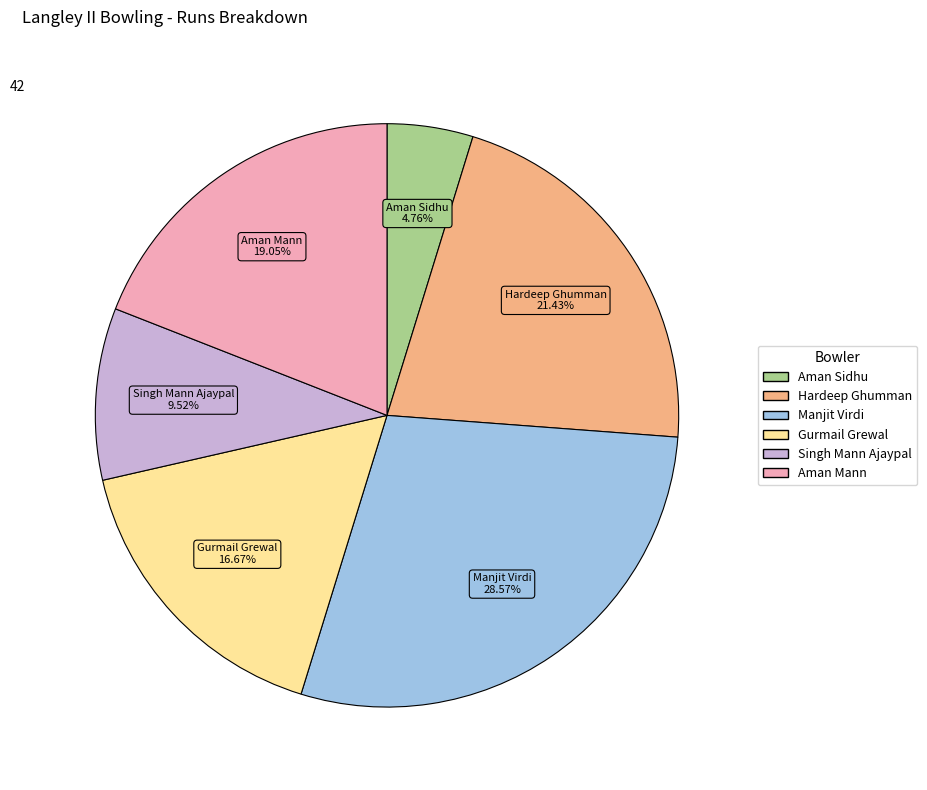

To the nearest percent, what percentage of the pie is Manjit Virdi?

29%